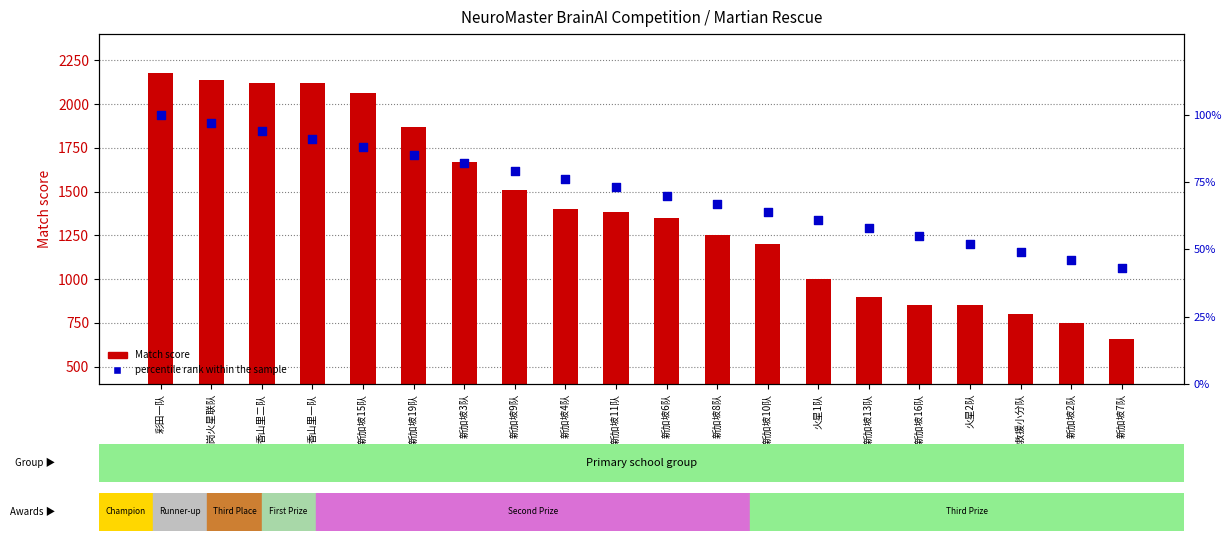

Which series reaches the maximum Y coordinate?

Match score